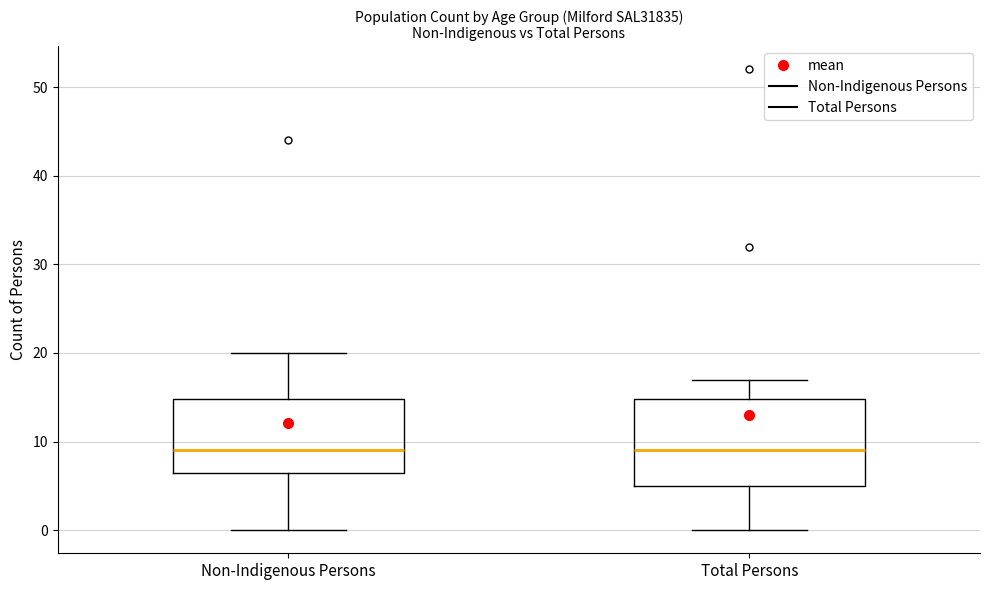

Where is the lower edge of the box for Non-Indigenous Persons on the y-axis? The values are not printed on the chart, so give them approximately, as read against the axis.

7